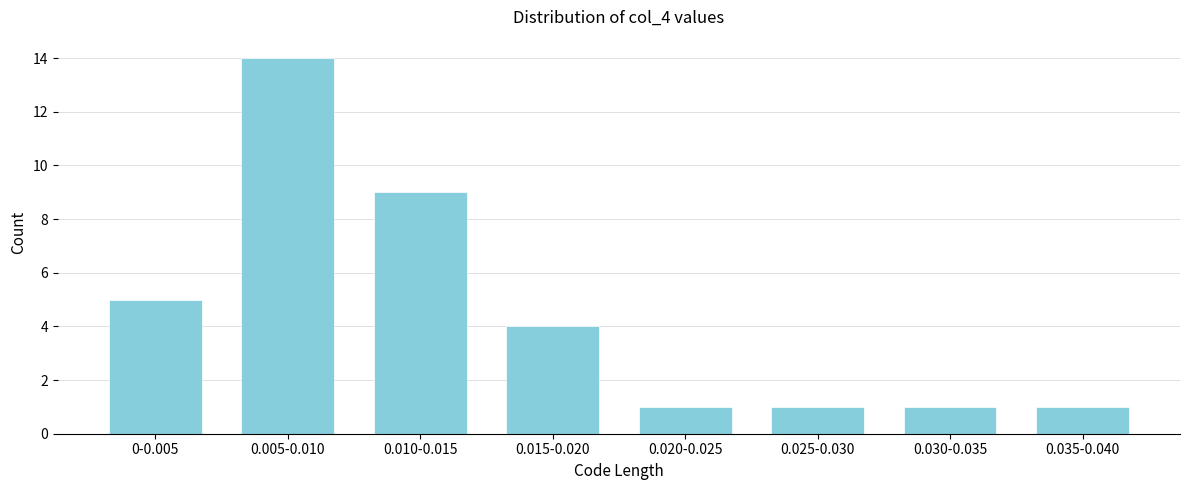

Reading left to right, what are all the values shown in this chart?

0-0.005=5	0.005-0.010=14	0.010-0.015=9	0.015-0.020=4	0.020-0.025=1	0.025-0.030=1	0.030-0.035=1	0.035-0.040=1